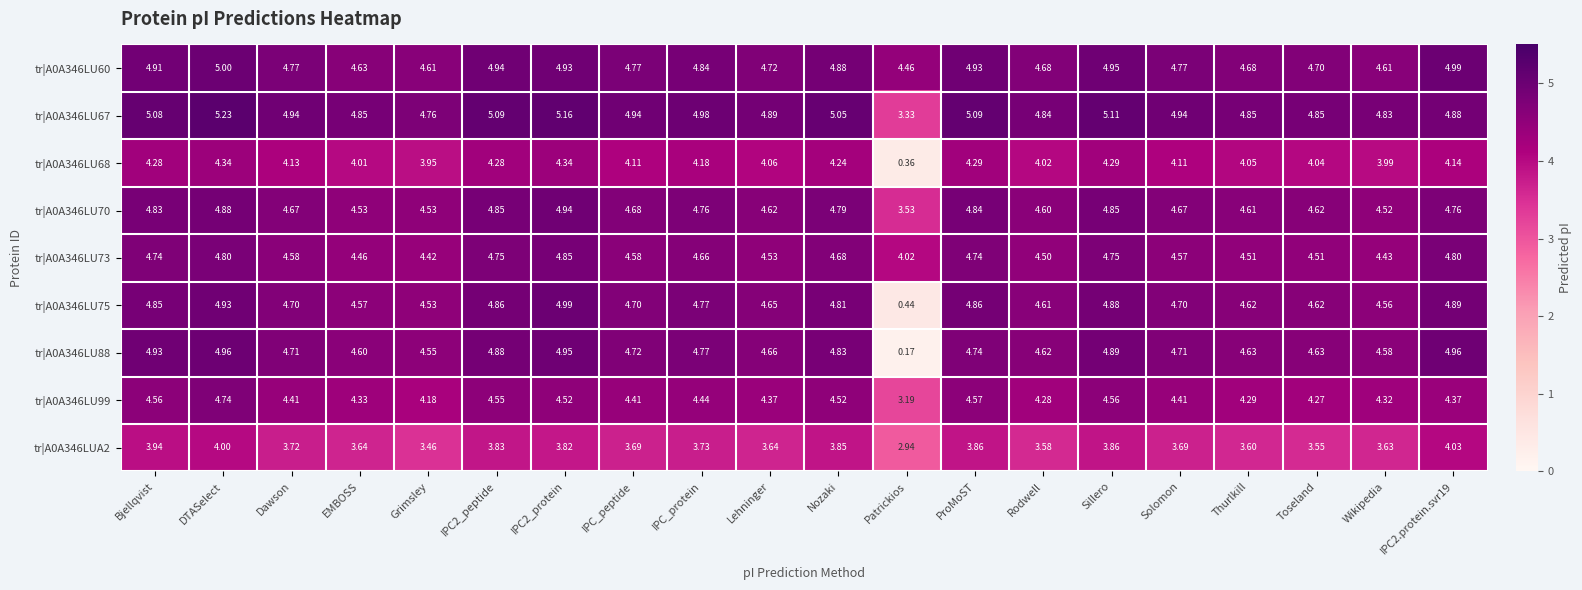

How many series are shown in this chart?

9